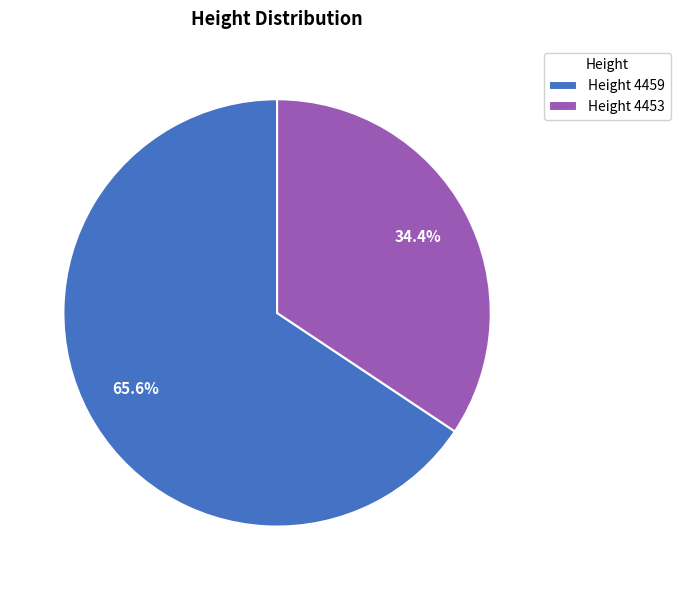

Rank the categories by value from highest to lowest.

Height 4459, Height 4453